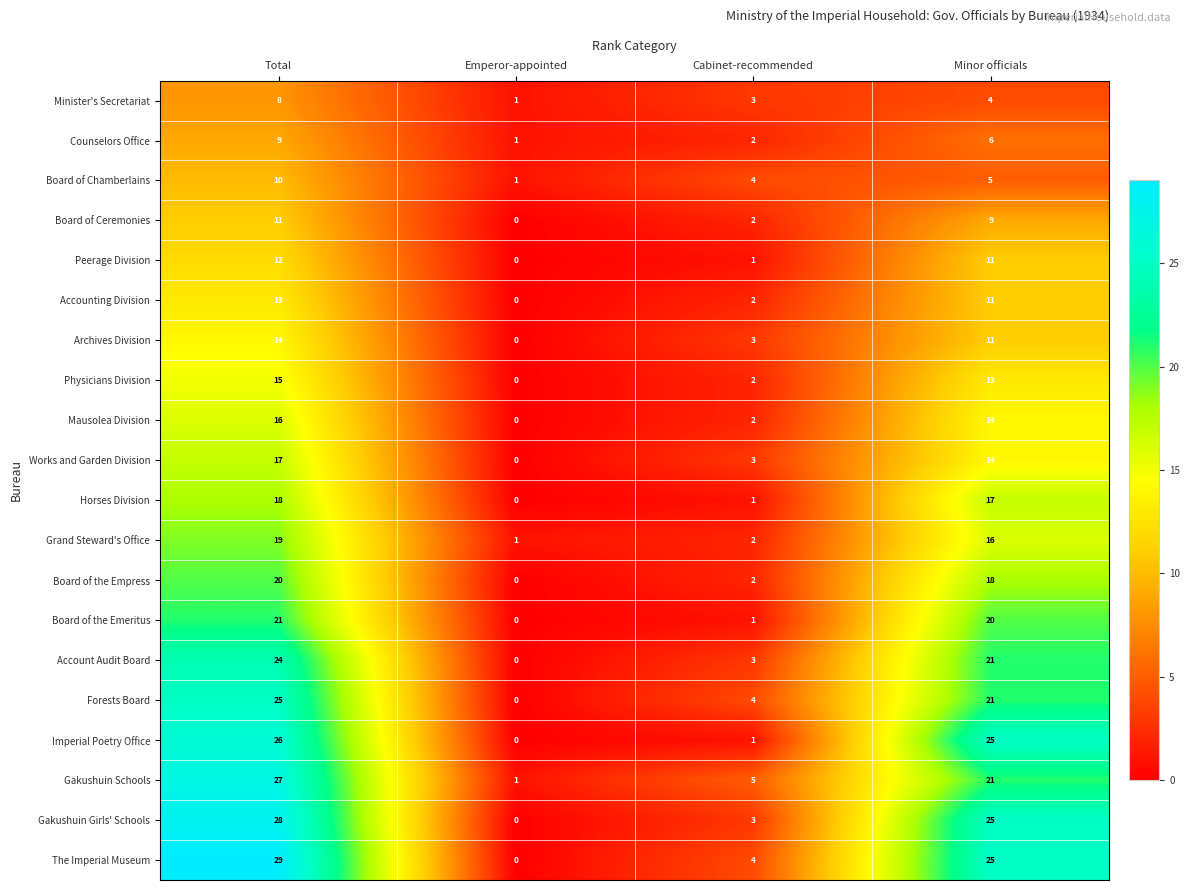

Which series has the largest range (max minus min)?

The Imperial Museum